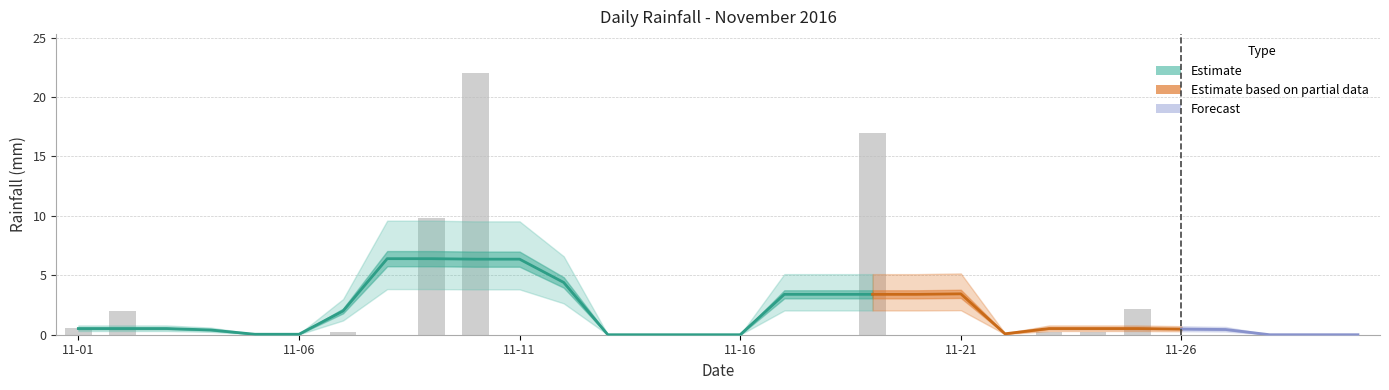

How many data points are above 0?

9